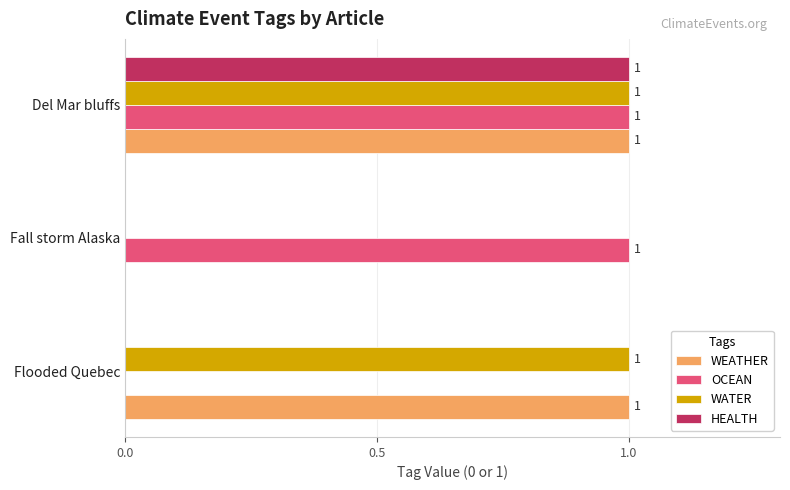

The value of WEATHER at Del Mar bluffs is 1. True or false?

True